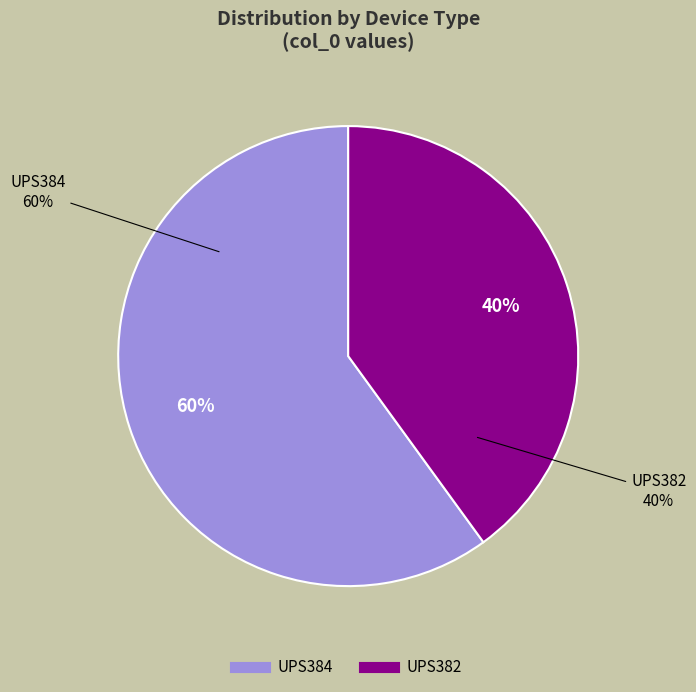

What is the ratio of the value at UPS384 to the value at UPS382?

1.5